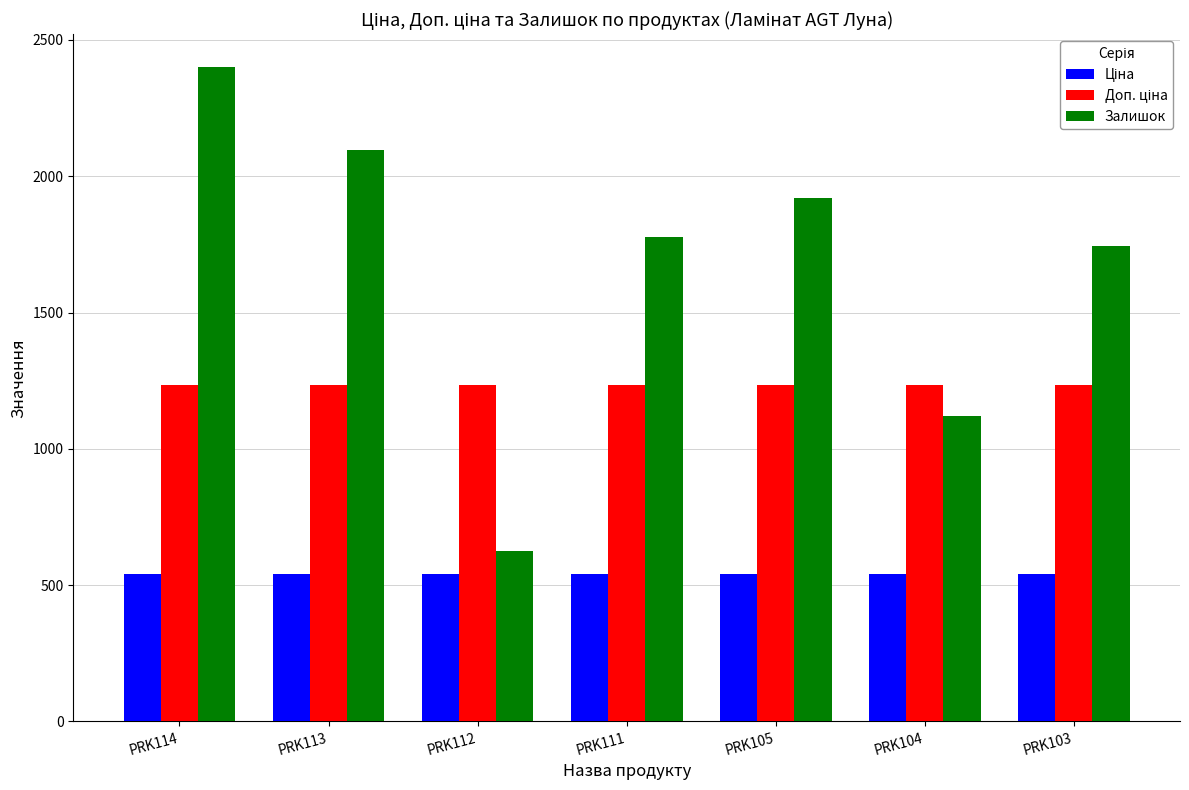

Which series has the largest total across all categories?

Залишок